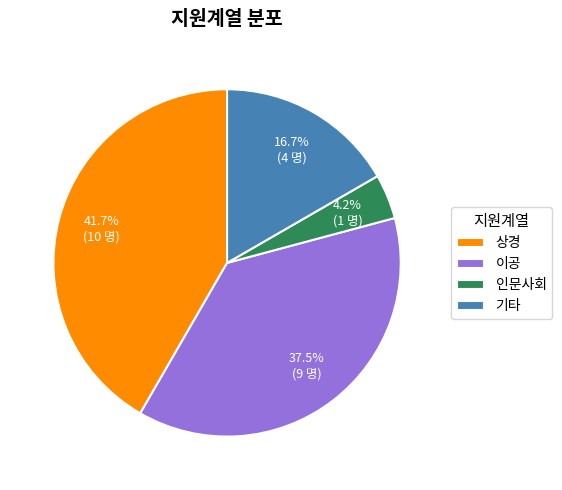

Rank the categories by value from lowest to highest.

인문사회, 기타, 이공, 상경